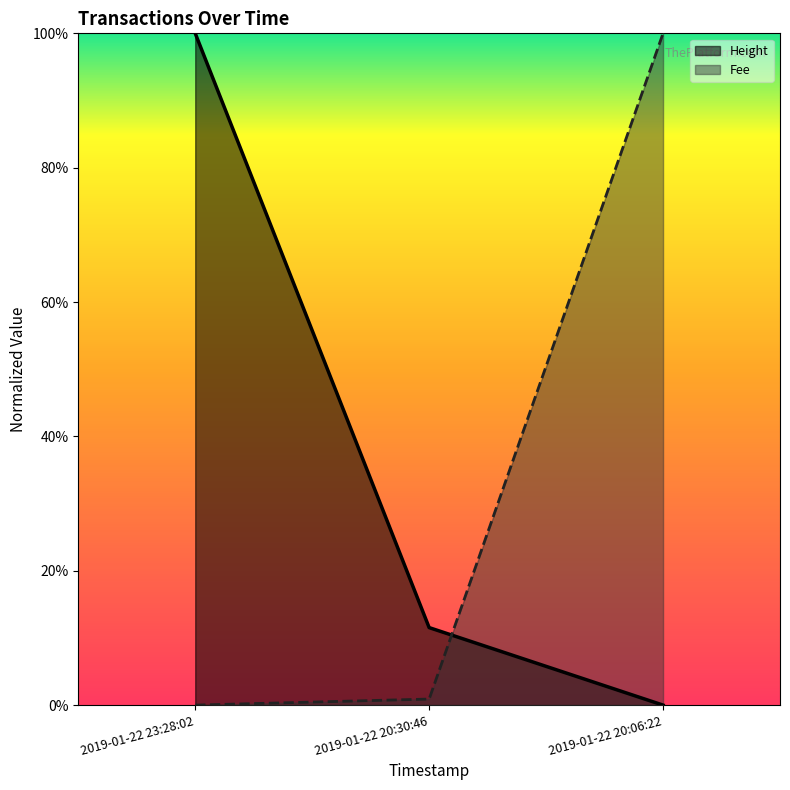

What is the label of the 1st point from the right?

2019-01-22 20:06:22